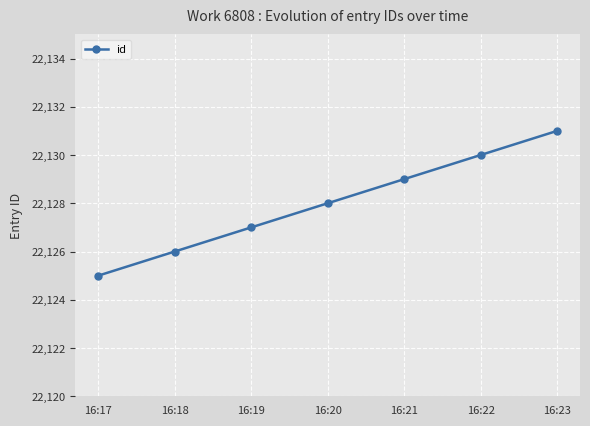

Between 16:17 and 16:18, which is larger?

16:18